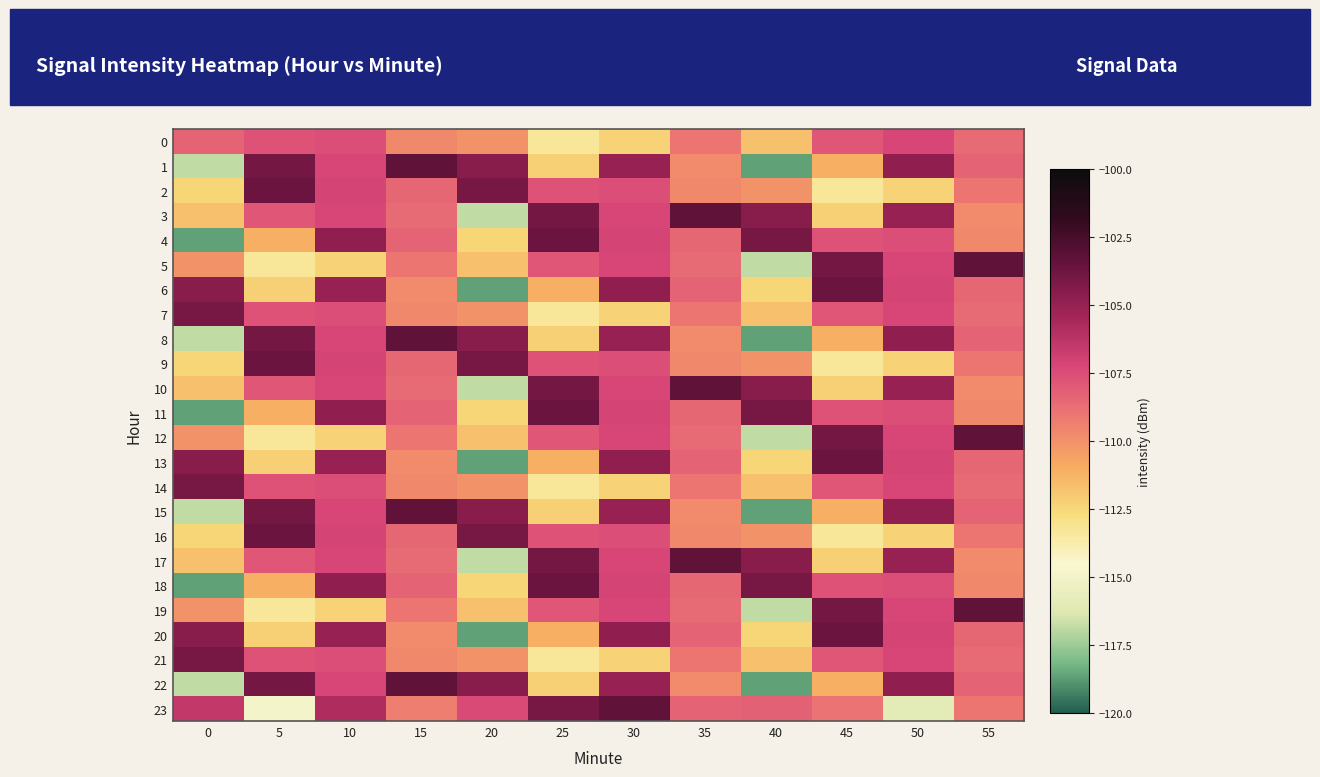

Reading left to right, what are all the values shown in this chart?

0: 0=-108.3	5=-107.7	10=-107.5	15=-109.8	20=-110.0	25=-113.3	30=-112.3	35=-109.0	40=-111.7	45=-107.9	50=-107.2	55=-108.7
1: 0=-116.8	5=-103.9	10=-107.2	15=-103.3	20=-104.6	25=-112.2	30=-105.1	35=-109.8	40=-118.7	45=-111.1	50=-104.8	55=-108.3
2: 0=-112.5	5=-103.7	10=-107.2	15=-108.4	20=-104.0	25=-107.7	30=-107.5	35=-109.8	40=-110.0	45=-113.3	50=-112.3	55=-109.0
3: 0=-111.7	5=-107.9	10=-107.2	15=-108.7	20=-116.8	25=-103.9	30=-107.2	35=-103.3	40=-104.6	45=-112.2	50=-105.1	55=-109.8
4: 0=-118.7	5=-111.1	10=-104.8	15=-108.3	20=-112.5	25=-103.7	30=-107.2	35=-108.4	40=-104.0	45=-107.7	50=-107.5	55=-109.8
5: 0=-110.0	5=-113.3	10=-112.3	15=-109.0	20=-111.7	25=-107.9	30=-107.2	35=-108.7	40=-116.8	45=-103.9	50=-107.2	55=-103.3
6: 0=-104.6	5=-112.2	10=-105.1	15=-109.8	20=-118.7	25=-111.1	30=-104.8	35=-108.3	40=-112.5	45=-103.7	50=-107.2	55=-108.4
7: 0=-104.0	5=-107.7	10=-107.5	15=-109.8	20=-110.0	25=-113.3	30=-112.3	35=-109.0	40=-111.7	45=-107.9	50=-107.2	55=-108.7
8: 0=-116.8	5=-103.9	10=-107.2	15=-103.3	20=-104.6	25=-112.2	30=-105.1	35=-109.8	40=-118.7	45=-111.1	50=-104.8	55=-108.3
9: 0=-112.5	5=-103.7	10=-107.2	15=-108.4	20=-104.0	25=-107.7	30=-107.5	35=-109.8	40=-110.0	45=-113.3	50=-112.3	55=-109.0
10: 0=-111.7	5=-107.9	10=-107.2	15=-108.7	20=-116.8	25=-103.9	30=-107.2	35=-103.3	40=-104.6	45=-112.2	50=-105.1	55=-109.8
11: 0=-118.7	5=-111.1	10=-104.8	15=-108.3	20=-112.5	25=-103.7	30=-107.2	35=-108.4	40=-104.0	45=-107.7	50=-107.5	55=-109.8
12: 0=-110.0	5=-113.3	10=-112.3	15=-109.0	20=-111.7	25=-107.9	30=-107.2	35=-108.7	40=-116.8	45=-103.9	50=-107.2	55=-103.3
13: 0=-104.6	5=-112.2	10=-105.1	15=-109.8	20=-118.7	25=-111.1	30=-104.8	35=-108.3	40=-112.5	45=-103.7	50=-107.2	55=-108.4
14: 0=-104.0	5=-107.7	10=-107.5	15=-109.8	20=-110.0	25=-113.3	30=-112.3	35=-109.0	40=-111.7	45=-107.9	50=-107.2	55=-108.7
15: 0=-116.8	5=-103.9	10=-107.2	15=-103.3	20=-104.6	25=-112.2	30=-105.1	35=-109.8	40=-118.7	45=-111.1	50=-104.8	55=-108.3
16: 0=-112.5	5=-103.7	10=-107.2	15=-108.4	20=-104.0	25=-107.7	30=-107.5	35=-109.8	40=-110.0	45=-113.3	50=-112.3	55=-109.0
17: 0=-111.7	5=-107.9	10=-107.2	15=-108.7	20=-116.8	25=-103.9	30=-107.2	35=-103.3	40=-104.6	45=-112.2	50=-105.1	55=-109.8
18: 0=-118.7	5=-111.1	10=-104.8	15=-108.3	20=-112.5	25=-103.7	30=-107.2	35=-108.4	40=-104.0	45=-107.7	50=-107.5	55=-109.8
19: 0=-110.0	5=-113.3	10=-112.3	15=-109.0	20=-111.7	25=-107.9	30=-107.2	35=-108.7	40=-116.8	45=-103.9	50=-107.2	55=-103.3
20: 0=-104.6	5=-112.2	10=-105.1	15=-109.8	20=-118.7	25=-111.1	30=-104.8	35=-108.3	40=-112.5	45=-103.7	50=-107.2	55=-108.4
21: 0=-104.0	5=-107.7	10=-107.5	15=-109.8	20=-110.0	25=-113.3	30=-112.3	35=-109.0	40=-111.7	45=-107.9	50=-107.2	55=-108.7
22: 0=-116.8	5=-103.9	10=-107.2	15=-103.3	20=-104.6	25=-112.2	30=-105.1	35=-109.8	40=-118.7	45=-111.1	50=-104.8	55=-108.3
23: 0=-106.5	5=-114.9	10=-105.8	15=-109.3	20=-107.4	25=-104.0	30=-103.3	35=-108.3	40=-108.3	45=-109.0	50=-116.0	55=-109.0